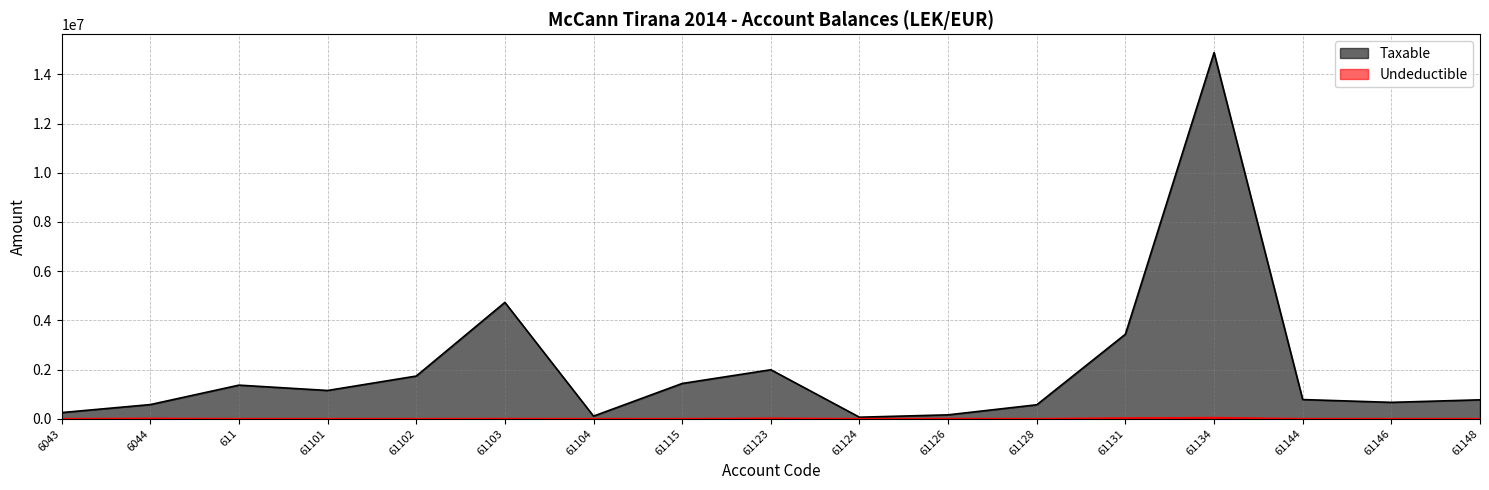

Reading left to right, transcribe all the data shown in this chart.

Taxable: 6043=250227.1	6044=575296.9	611=1366068.5	61101=1149043.7	61102=1735151.5	61103=4731146.9	61104=105900.0	61115=1433753.2	61123=1991862.2	61124=61813.2	61126=157990.0	61128=567460.5	61131=3437988.5	61134=14887859.8	61144=779642.1	61146=666085.5	61148=769080.9
Undeductible: 6043=0.0	6044=12822.0	611=0.0	61101=0.0	61102=0.0	61103=3920.0	61104=0.0	61115=250.0	61123=18500.0	61124=0.0	61126=5100.0	61128=0.0	61131=28000.0	61134=43299.0	61144=0.0	61146=0.0	61148=0.0